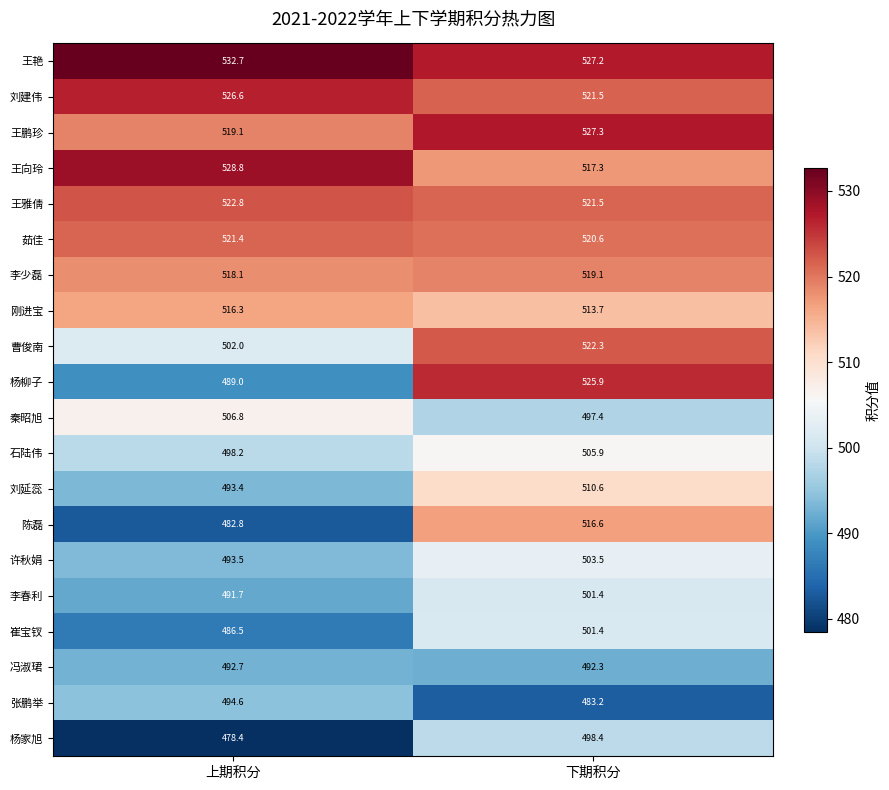

Which series has the widest spread of values?

杨柳子